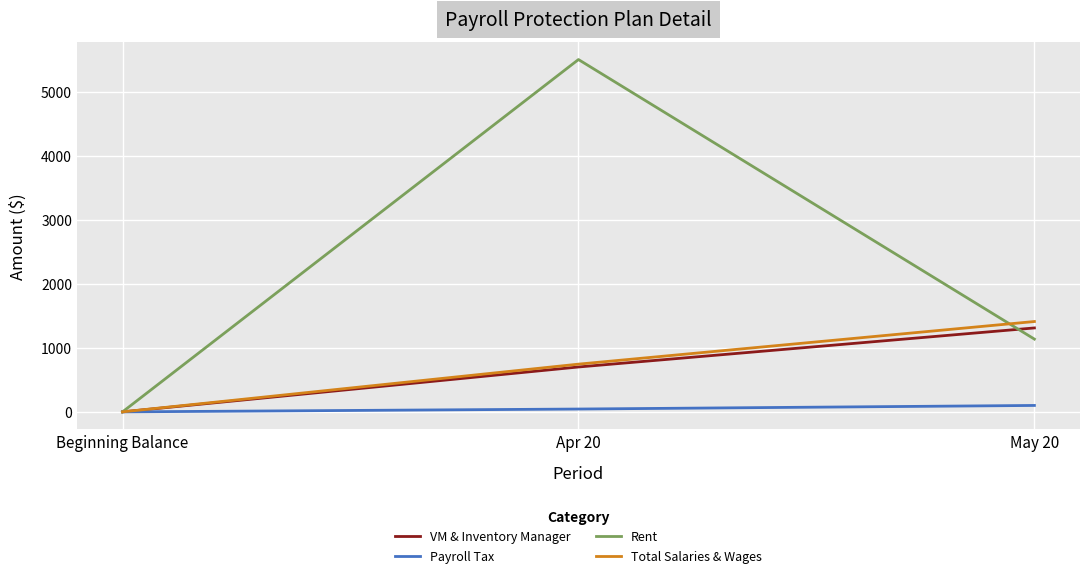

Where is Rent nearest to the value 2751?

May 20